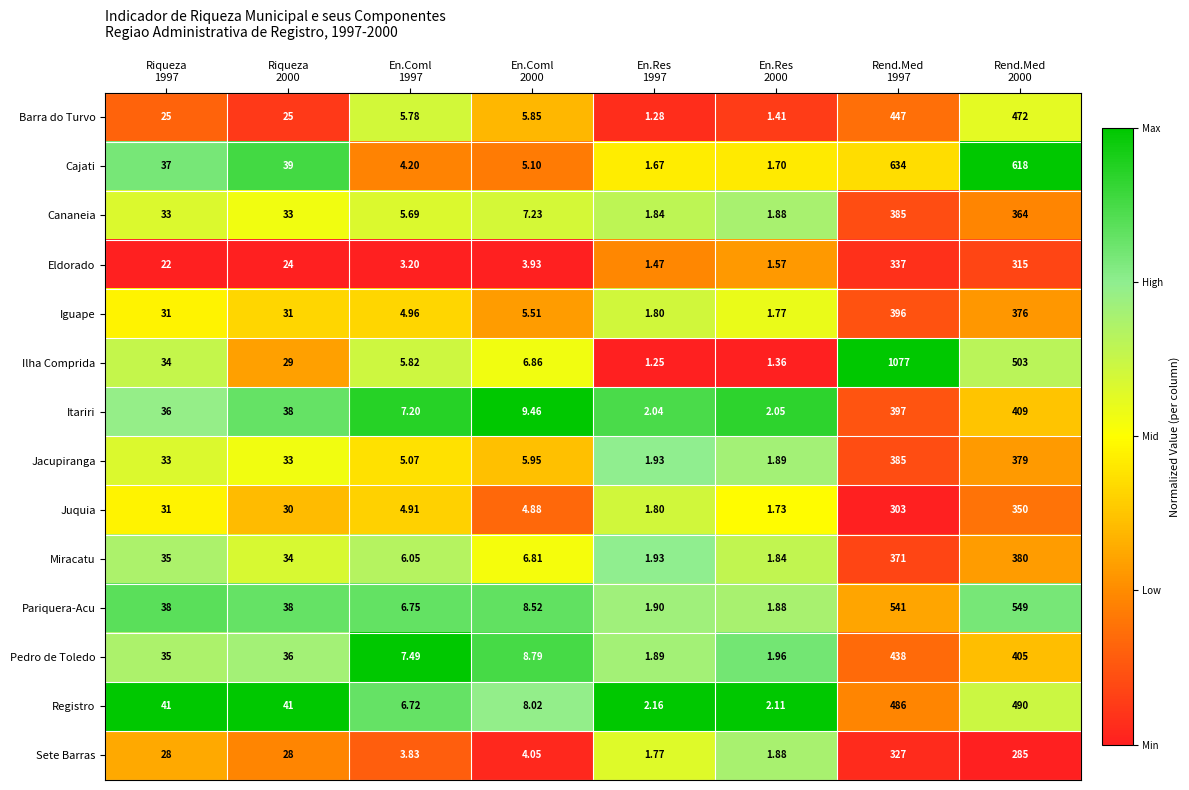

What is the total value across all series at En.Coml
1997?

77.7